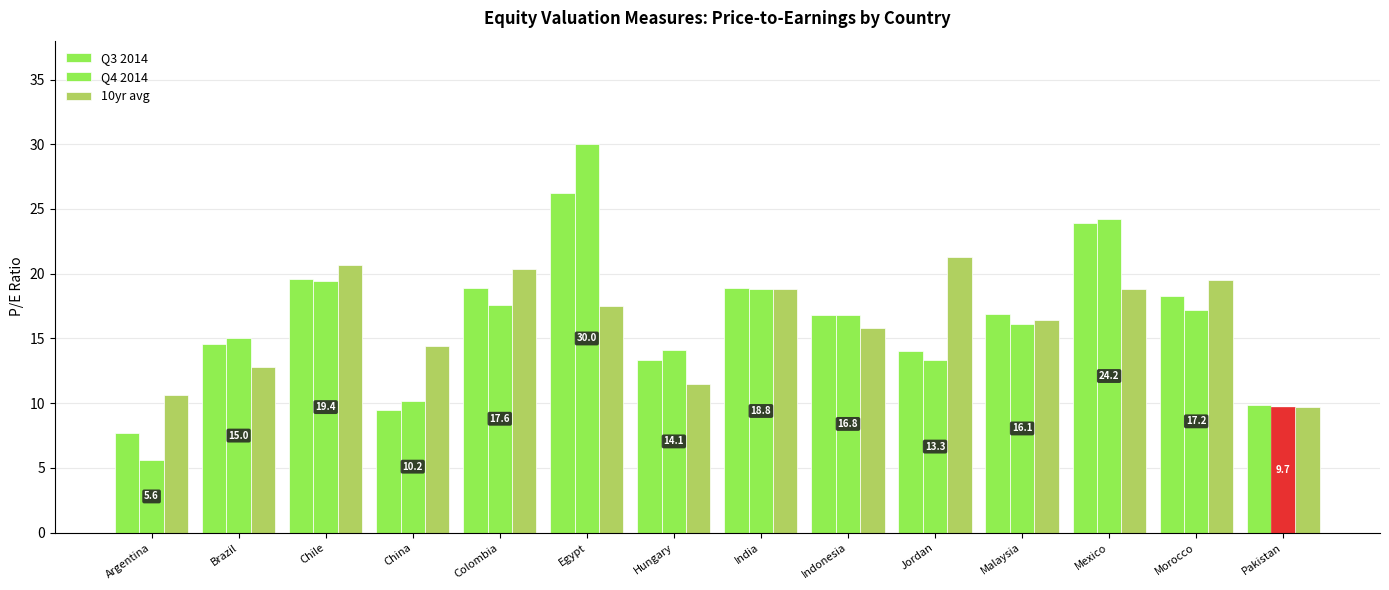

How many bars are there in each group?

3